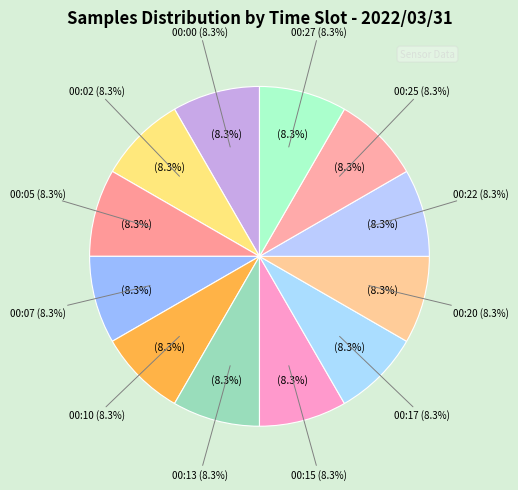

Which category has the biggest portion of the pie?

00:22